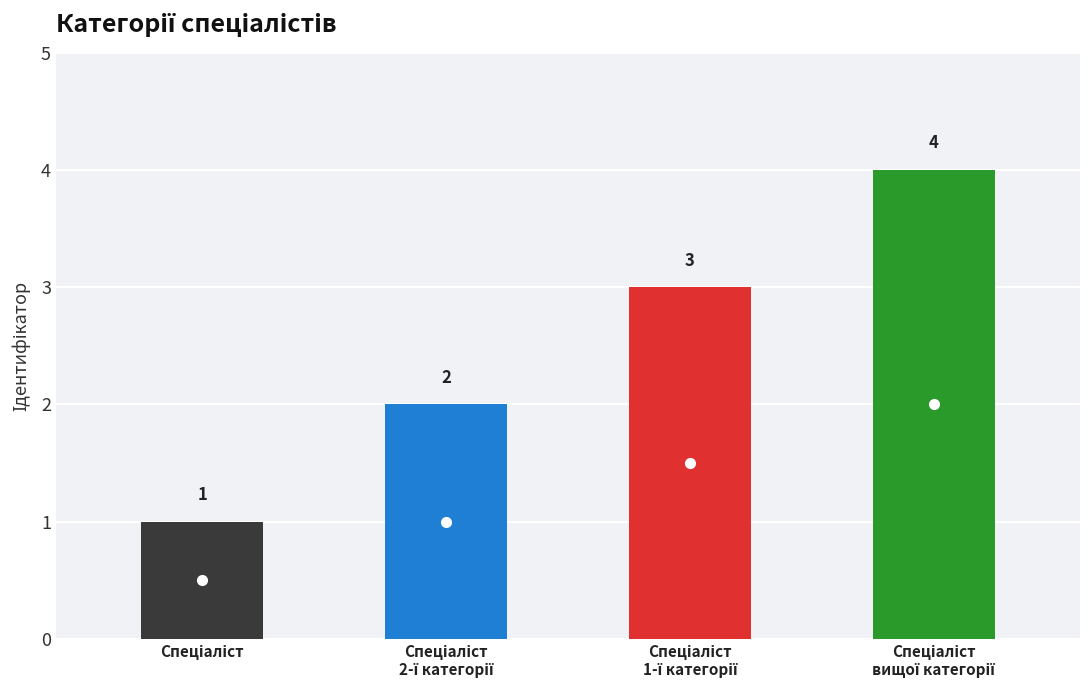

What is the value of the 1st bar from the left?

1